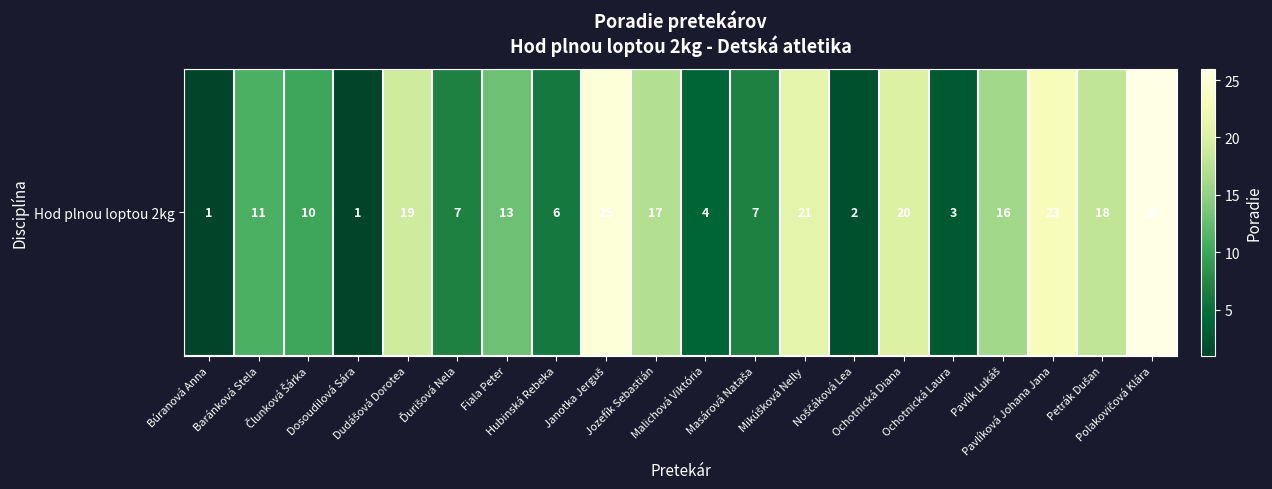

Count the number of data series in this chart.

1